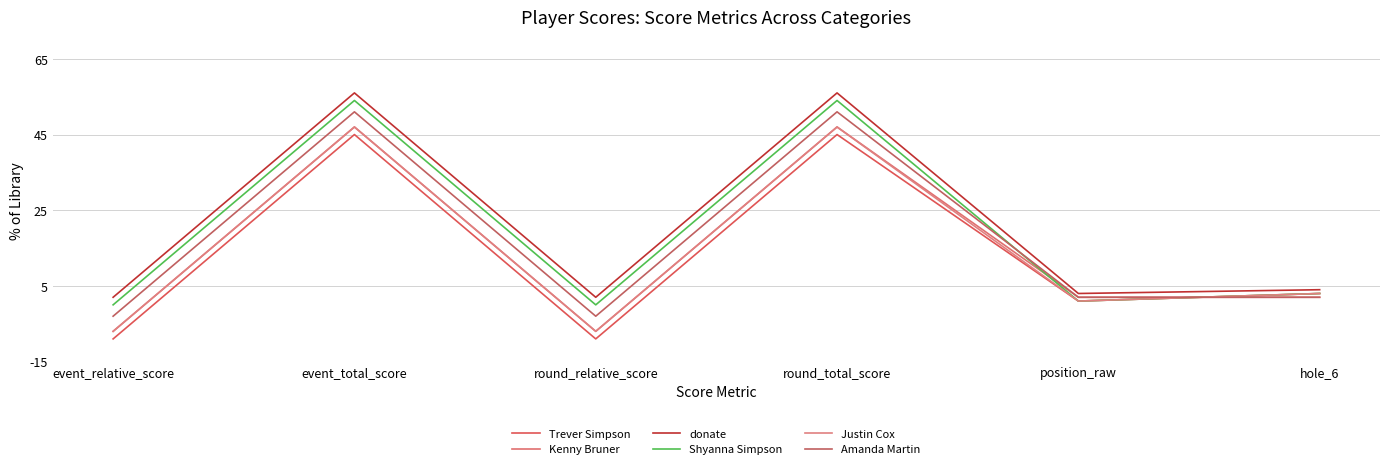

List the series in order of their peak value, highest first.

donate, Shyanna Simpson, Amanda Martin, Kenny Bruner, Justin Cox, Trever Simpson